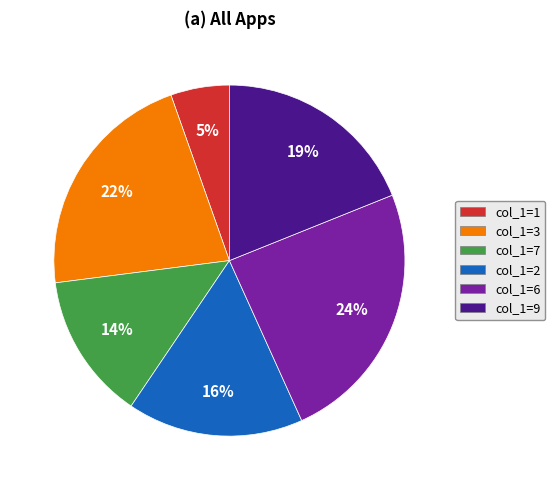

Is there a majority slice in this chart?

No